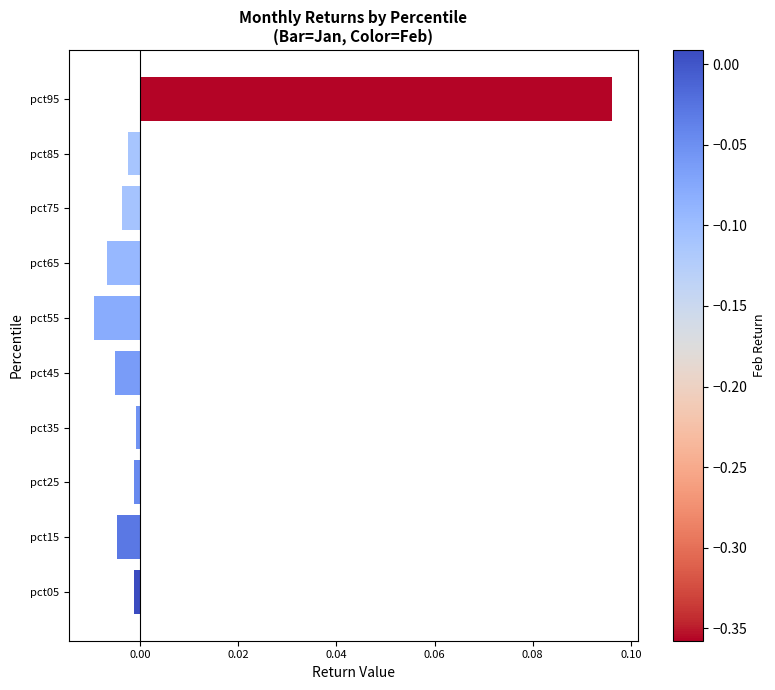

True or false: the data shows -0.0 at pct65.

True